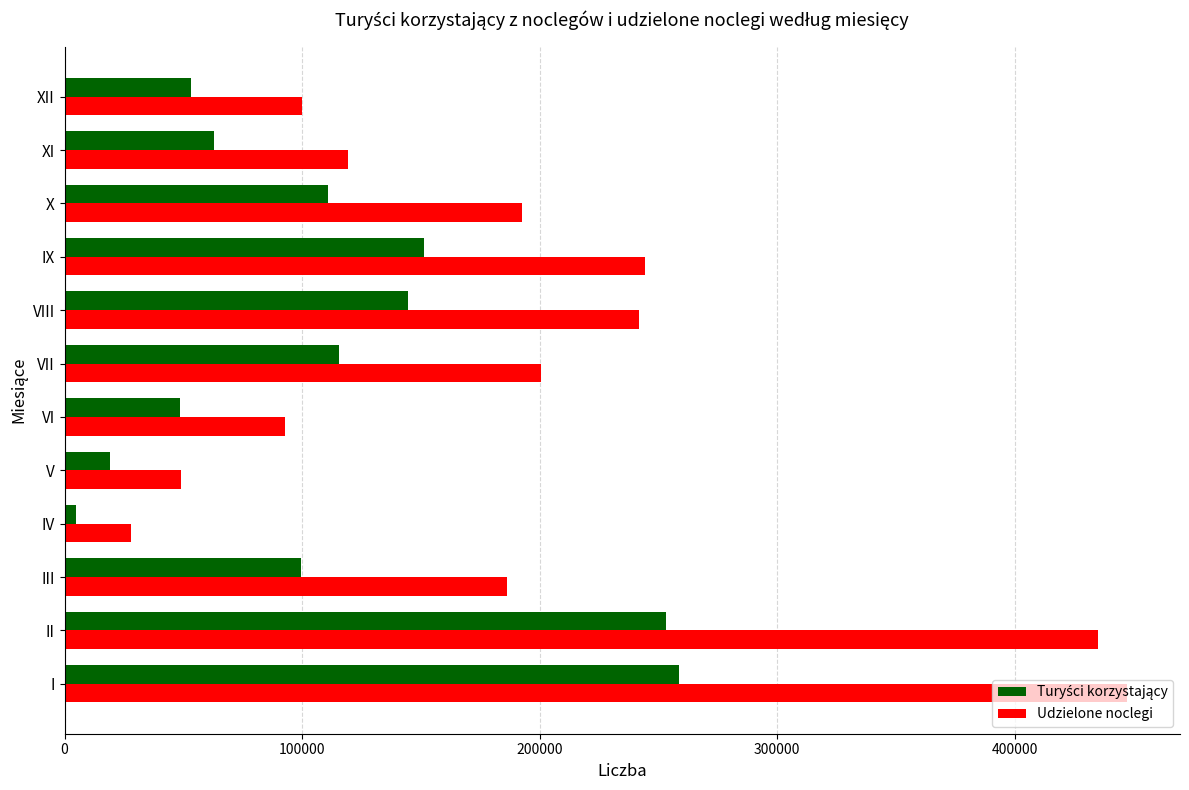

True or false: Udzielone noclegi has a value of 278621 at III.

False